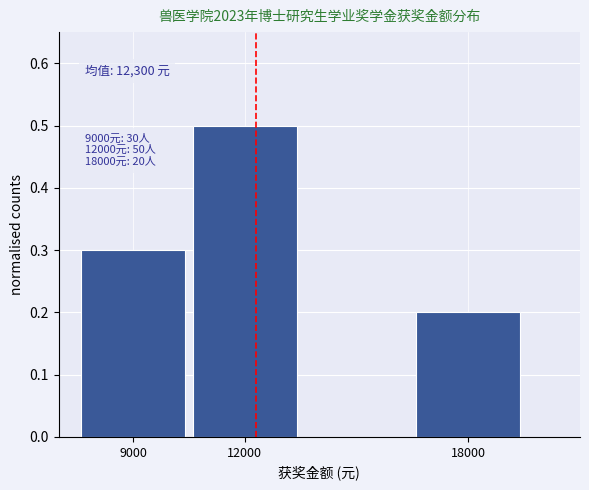

Which range on the x-axis has the tallest bar?

10500 to 13500